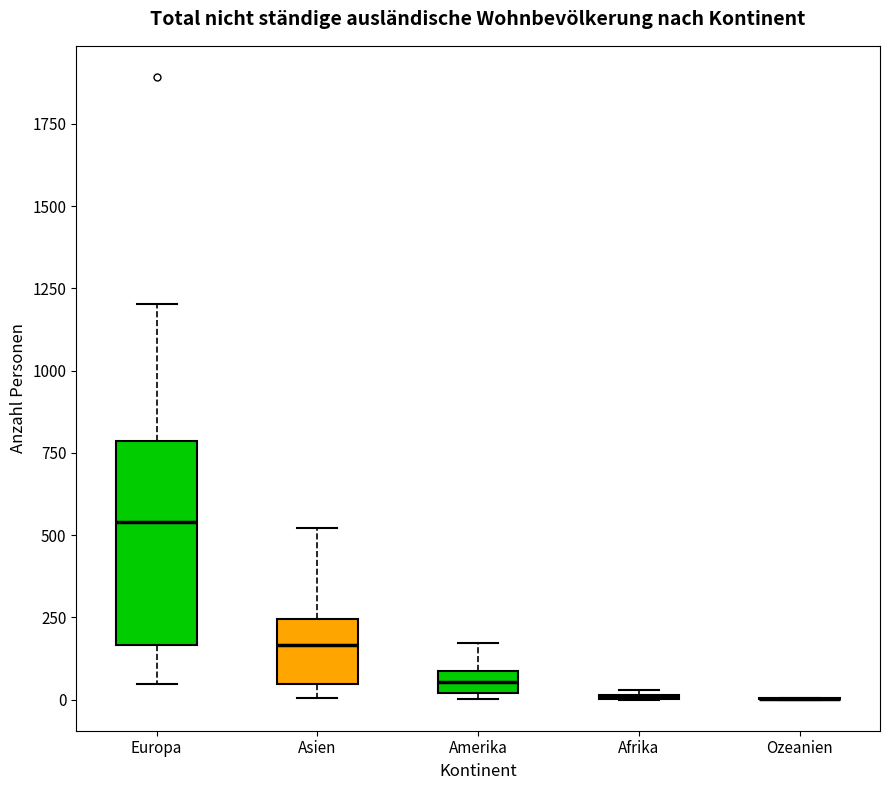

Where does the upper whisker of the box for Europa end on the y-axis? The values are not printed on the chart, so give them approximately, as read against the axis.

1200